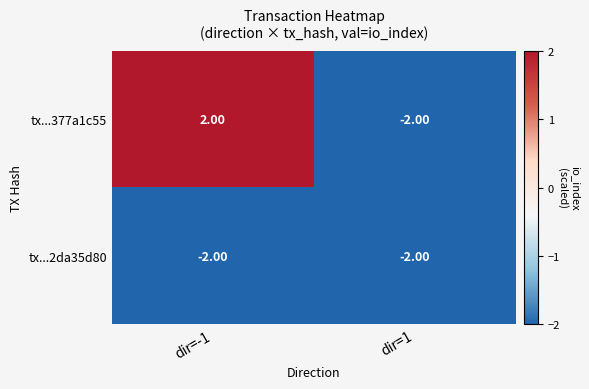

List the series in order of their overall mean, highest first.

tx...377a1c55, tx...2da35d80